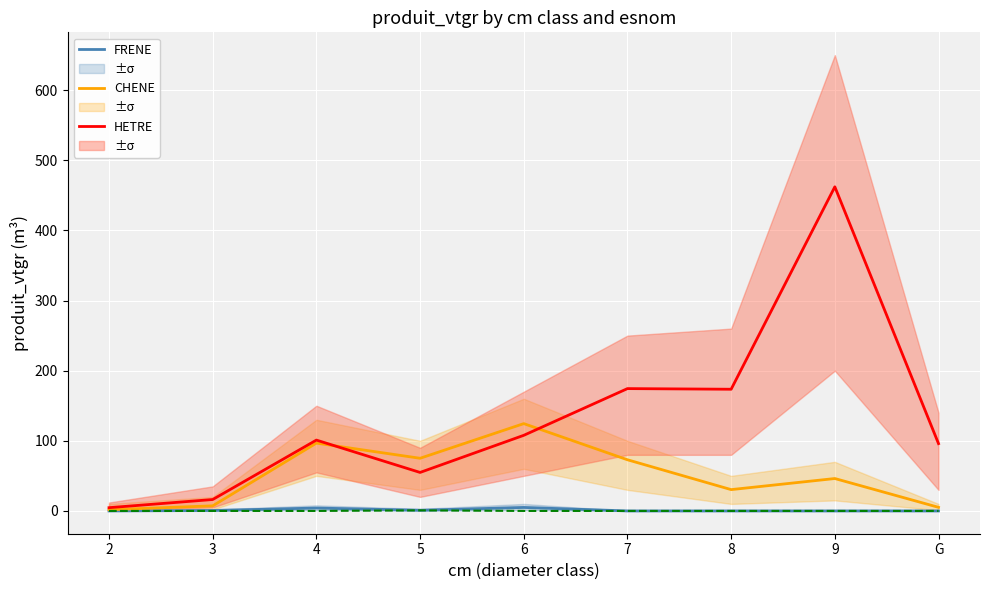

What is the difference between the maximum and minimum values in the HETRE series?

457.6